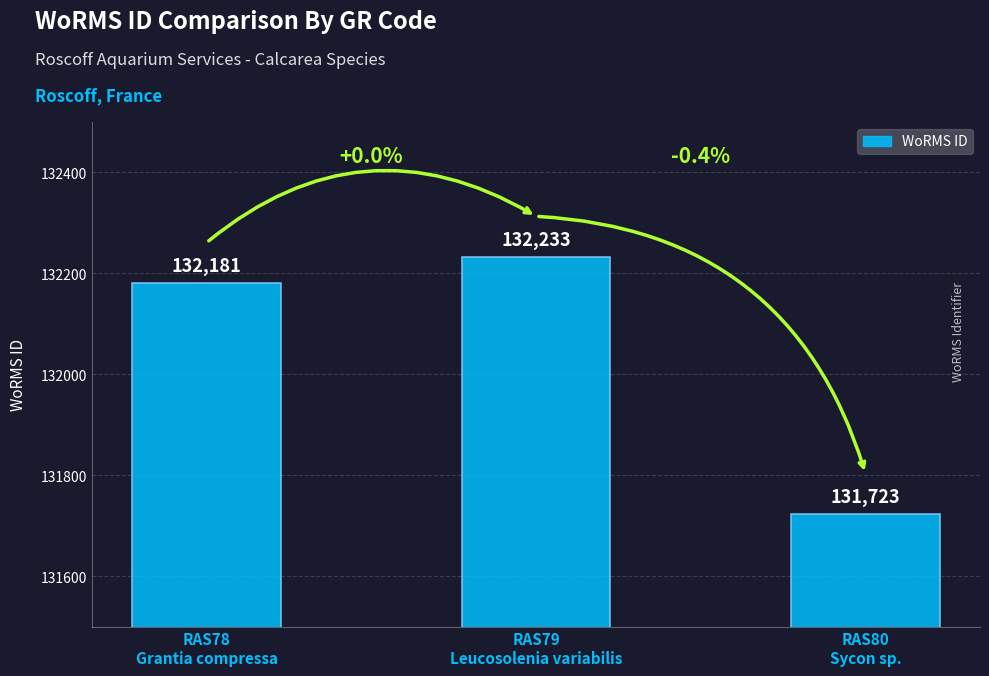

What value does the data have at RAS78
Grantia compressa?

132181